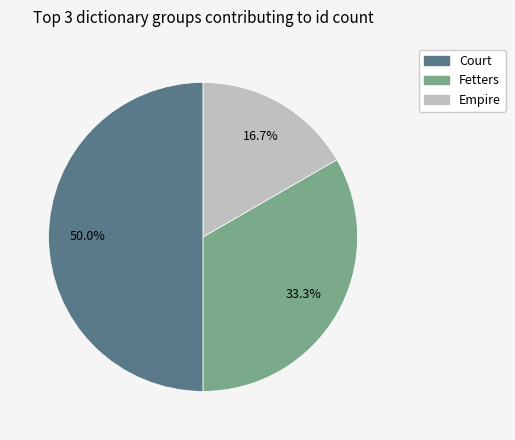

How many segments does this pie chart have?

3